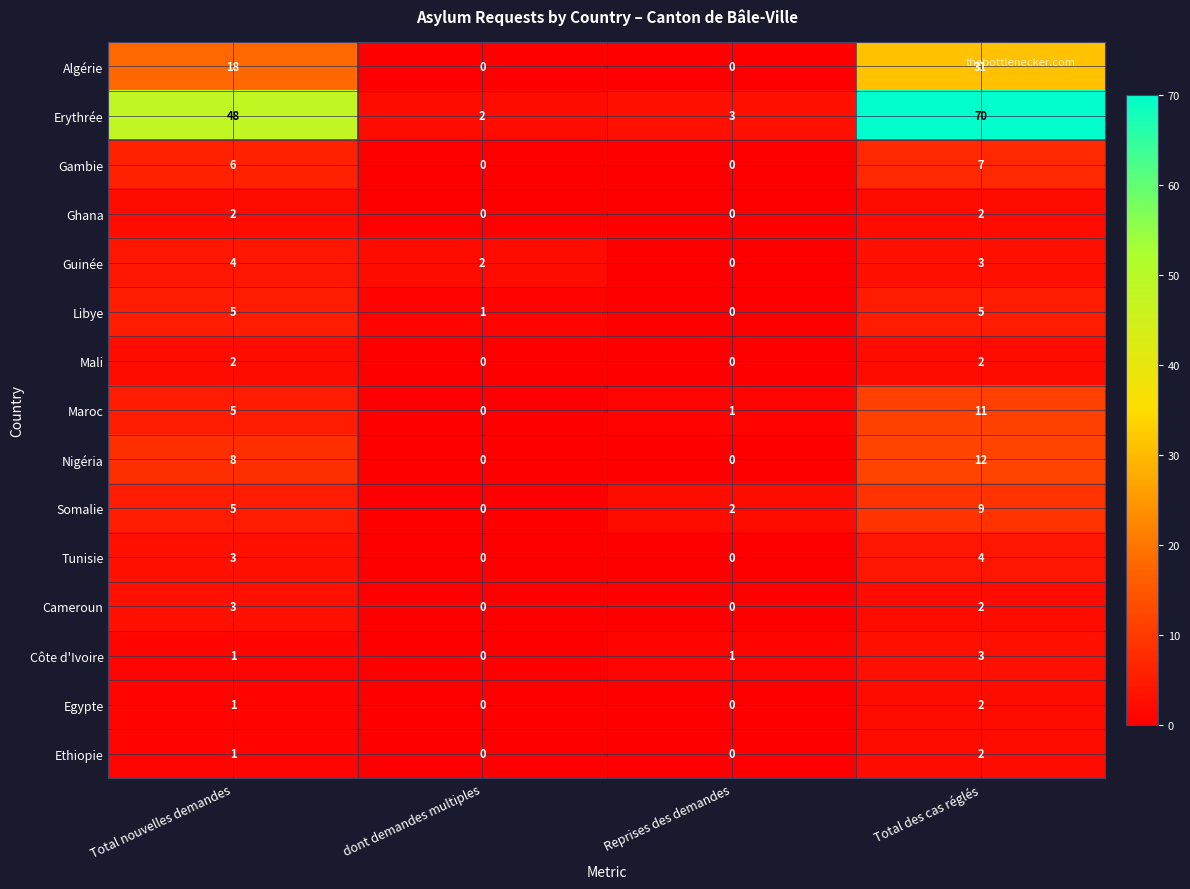

What is the total value across all series at dont demandes multiples?

5